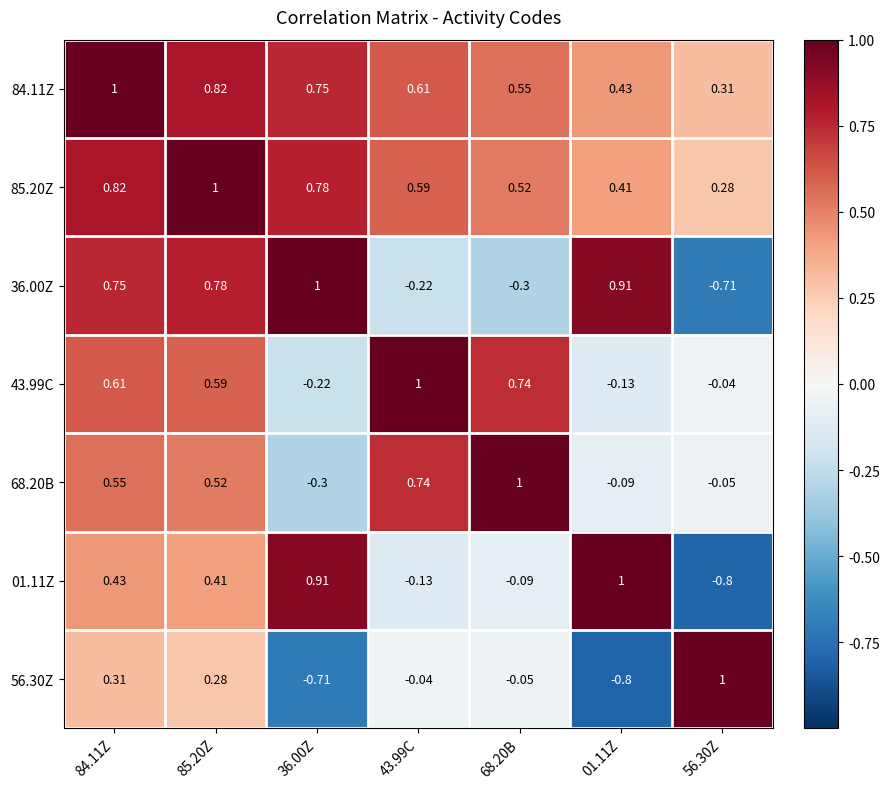

How many categories are shown in the chart?

7